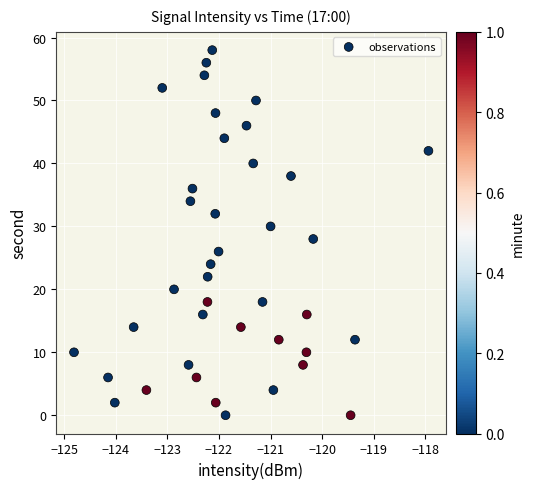

What is the range of Y values (max minus min)?

58